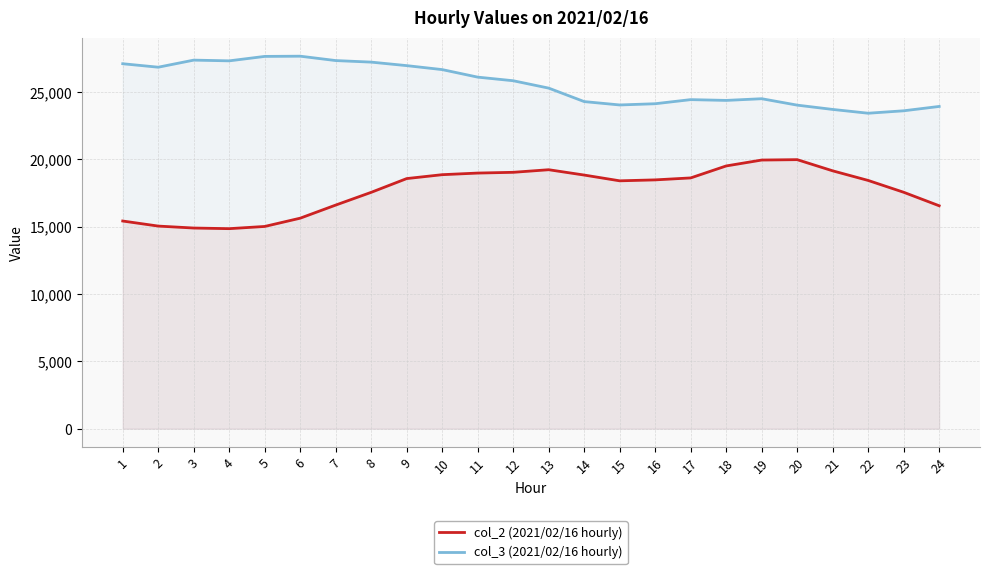

How many interior local valleys does the col_2 (2021/02/16 hourly) series have?

2